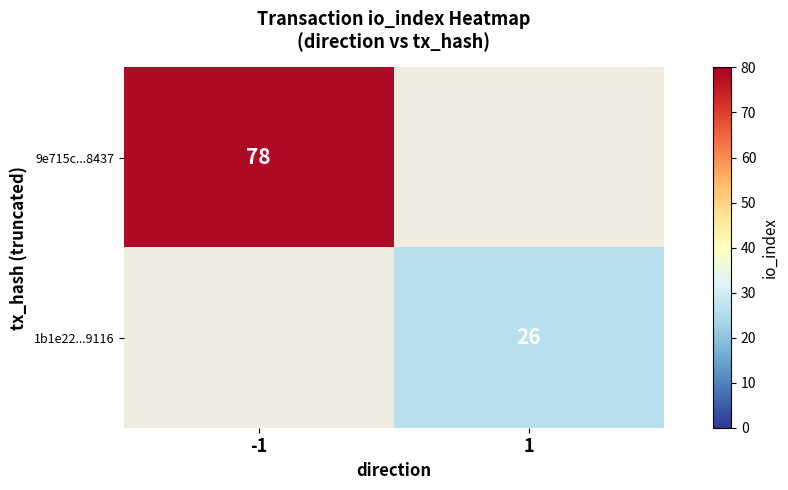

Is the value of 1b1e22...9116 at 1 greater than the value of 9e715c...8437 at -1?

No